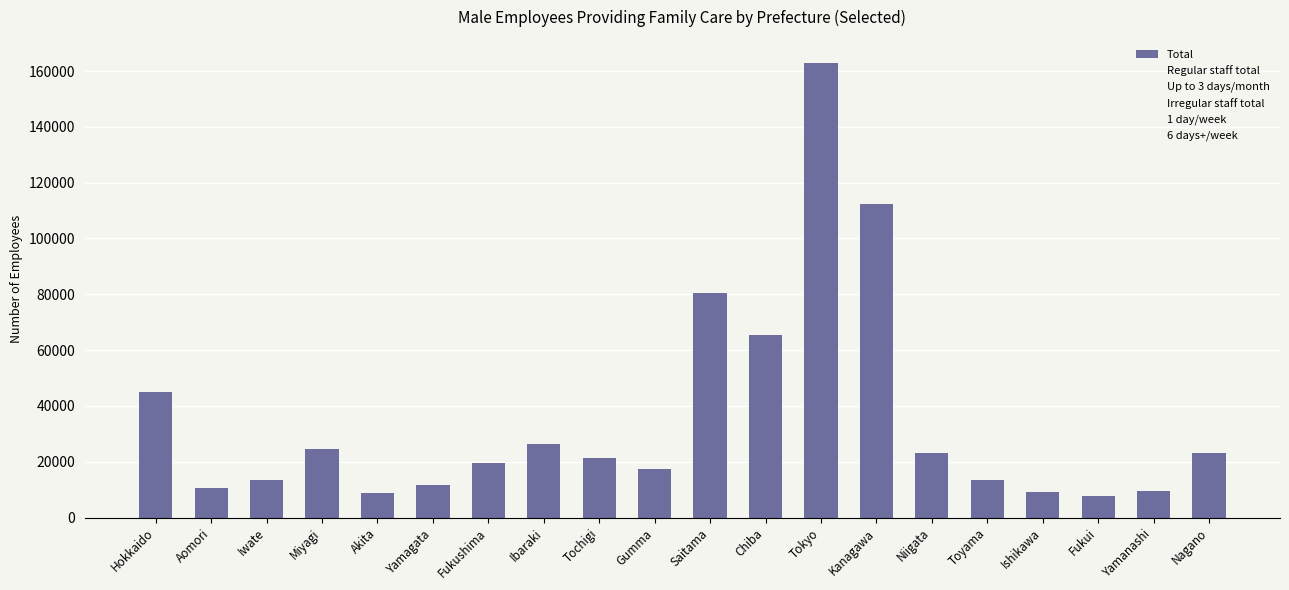

What is the label of the 9th bar from the left?

Tochigi